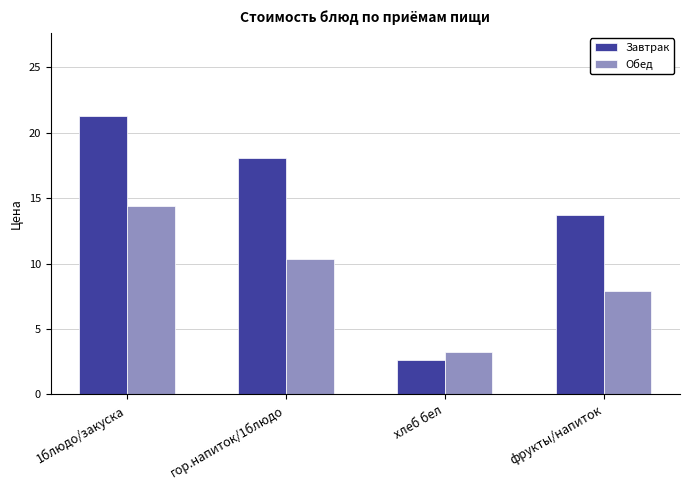

Rank the series at хлеб бел from highest to lowest value.

Обед, Завтрак